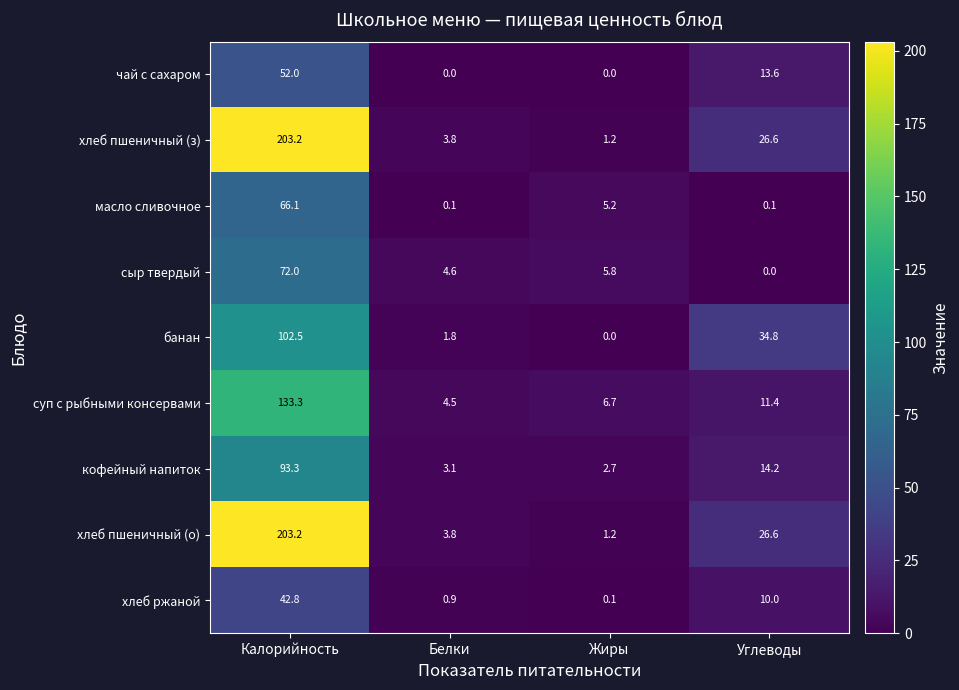

Where does the хлеб ржаной series first go above 10?

Калорийность